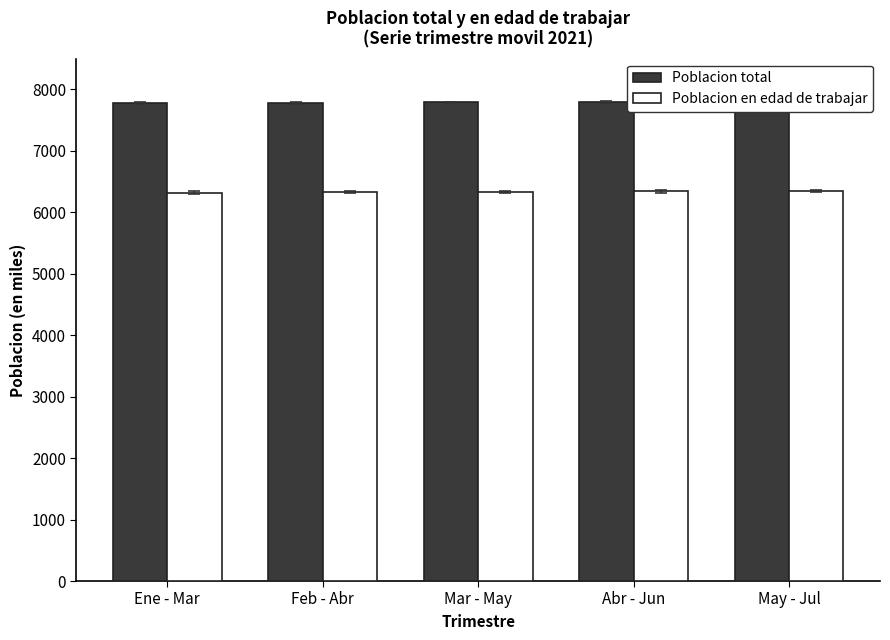

Rank the categories by Poblacion total value from highest to lowest.

May - Jul, Abr - Jun, Mar - May, Feb - Abr, Ene - Mar